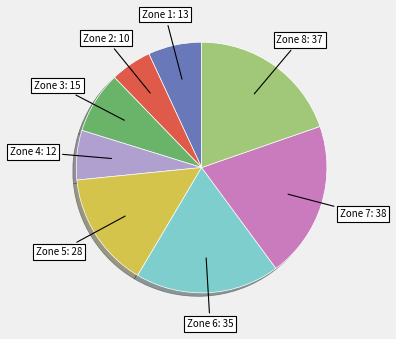

Count the number of slices in the pie.

8